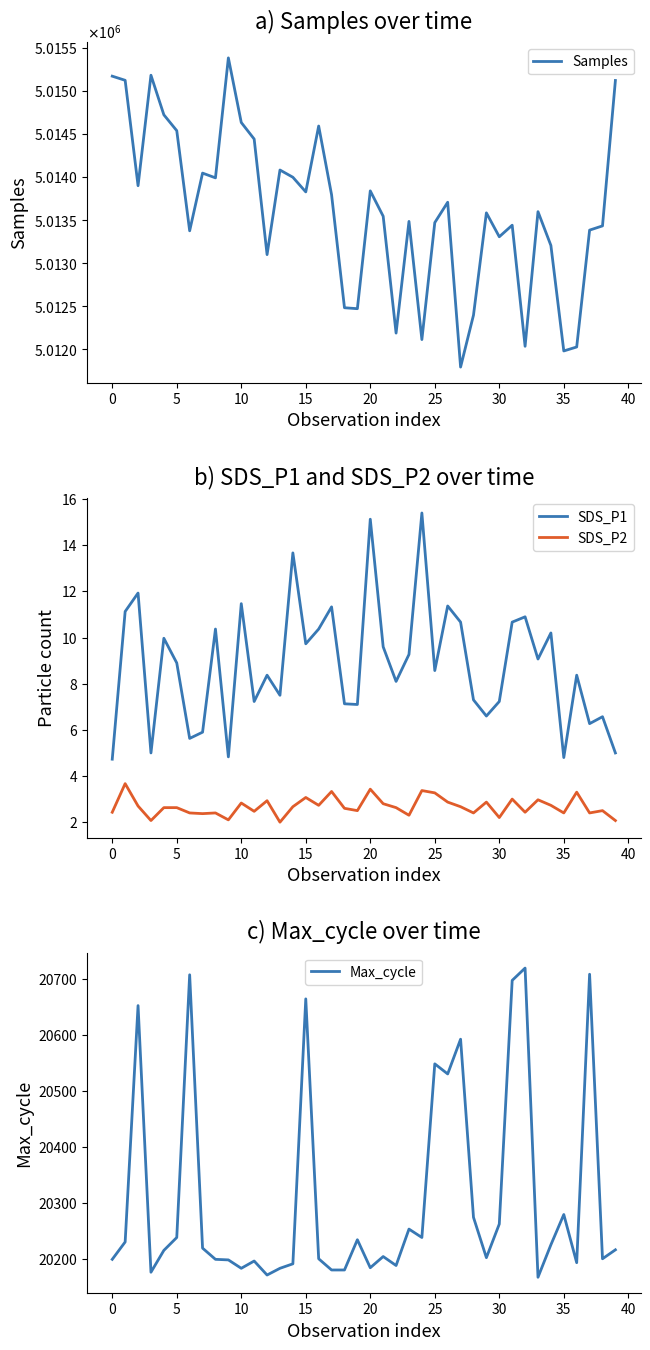

Which series has the widest spread of values?

Samples